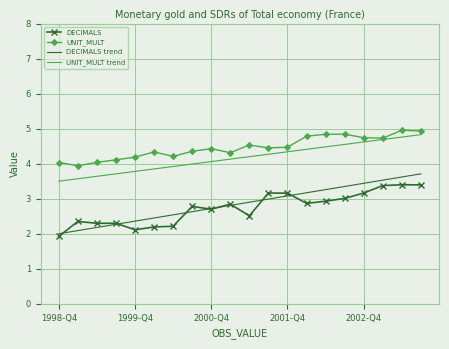

What is the maximum value for DECIMALS?

3.4